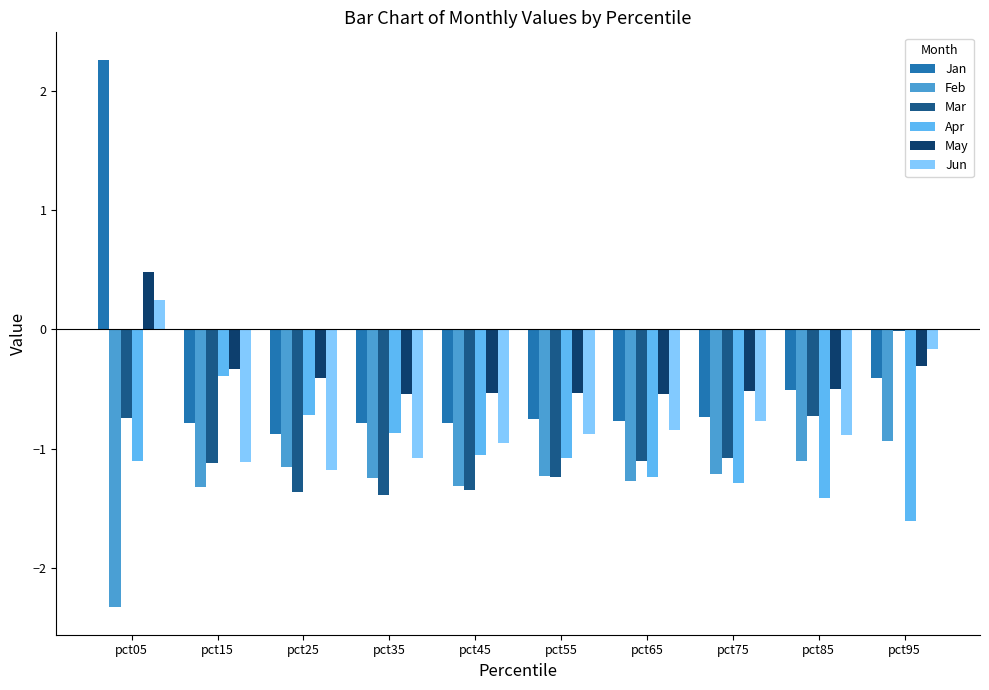

What is the sum of the Jan values at pct65 and pct55?

-1.5